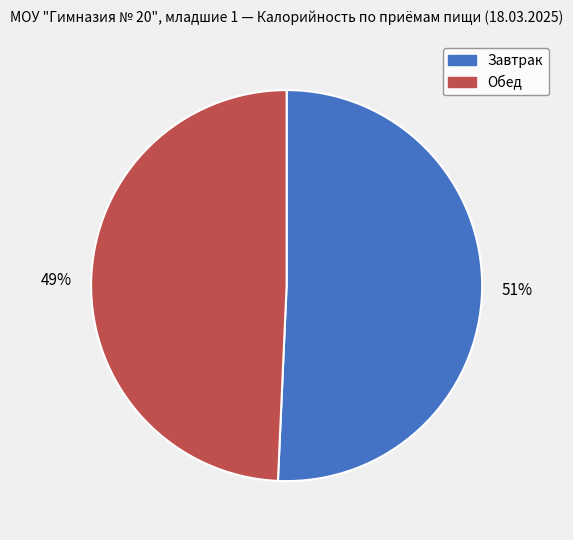

To the nearest percent, what is the combined percentage of Обед and Завтрак?

100%